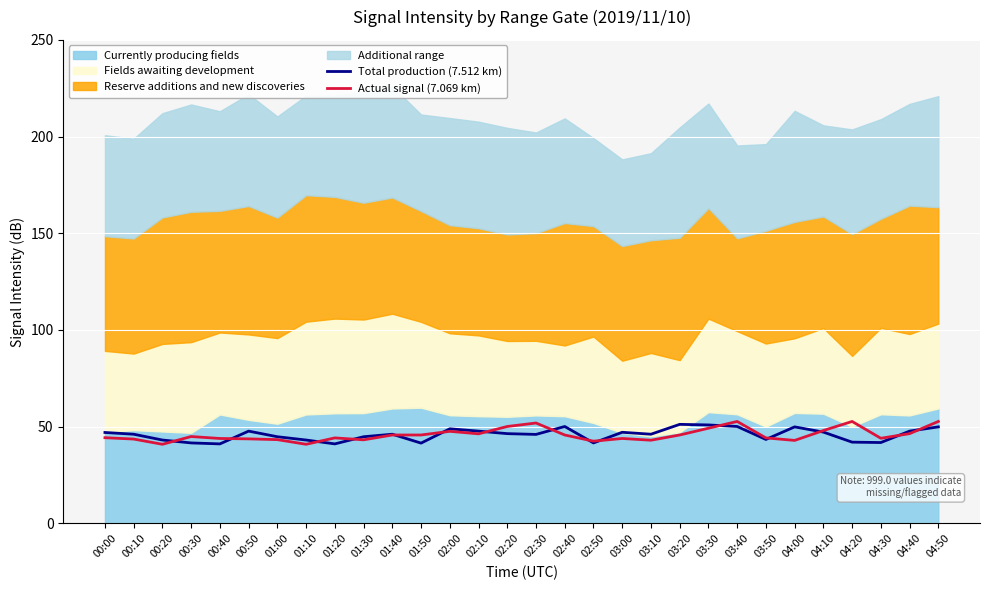

What is the difference between the maximum and minimum values in the Total production (7.512 km) series?

10.1